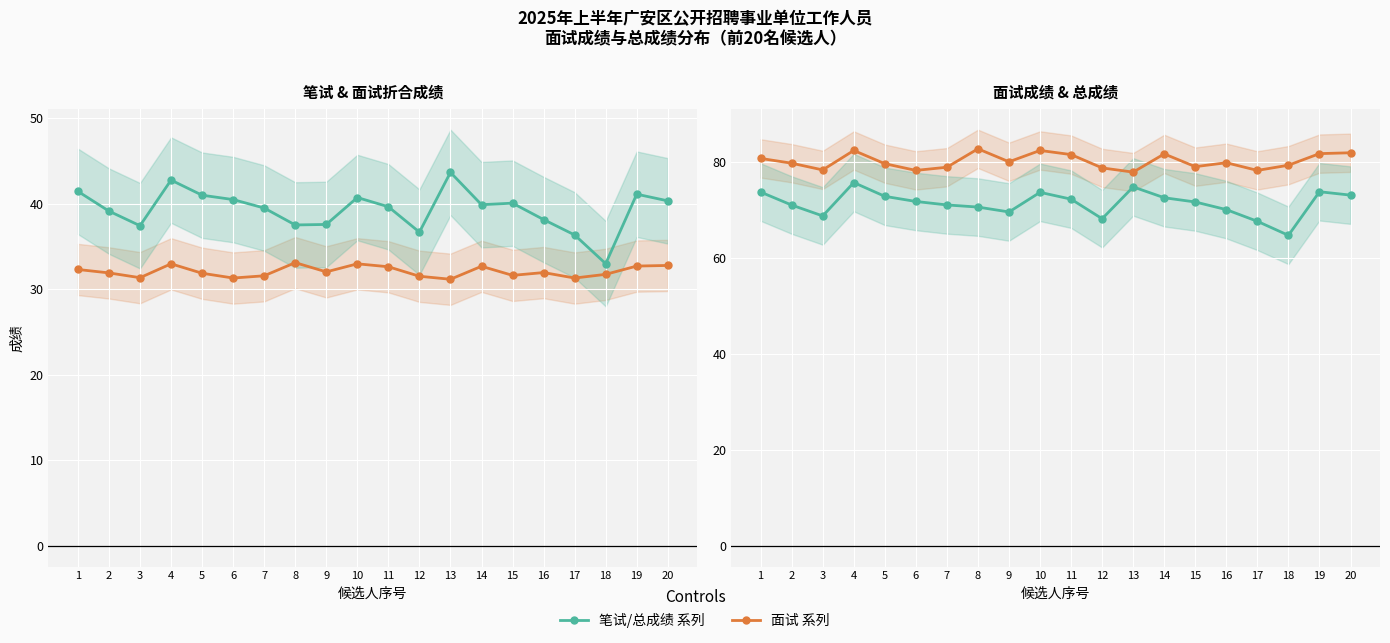

What is the value of the 总成绩 point at the 14th from the left?

72.6